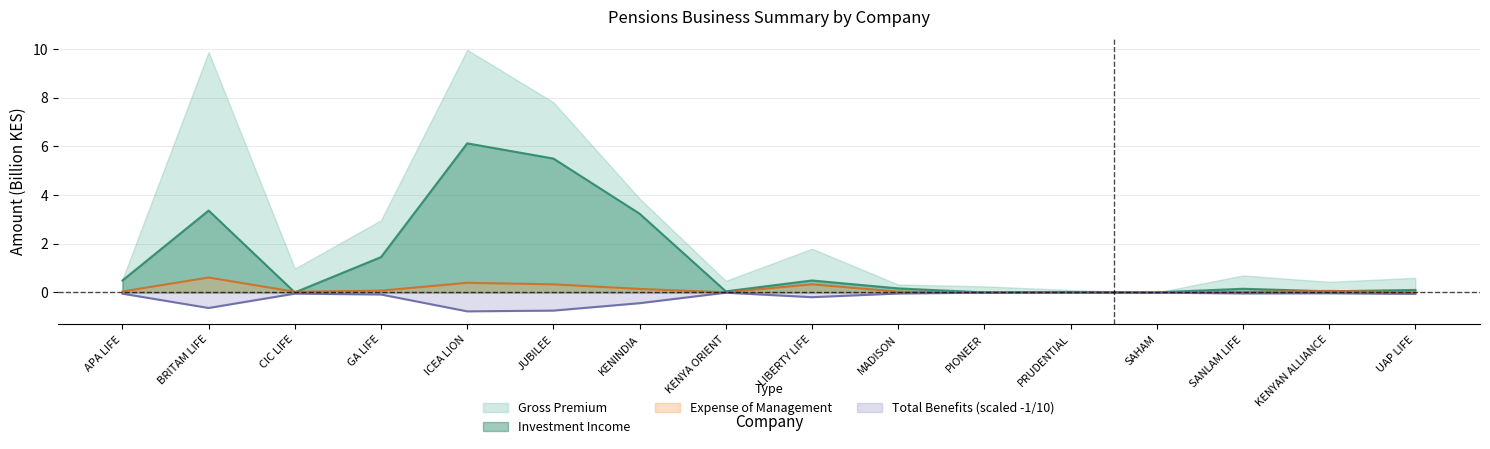

What is the difference between the highest and lowest values at CIC LIFE?

1.0